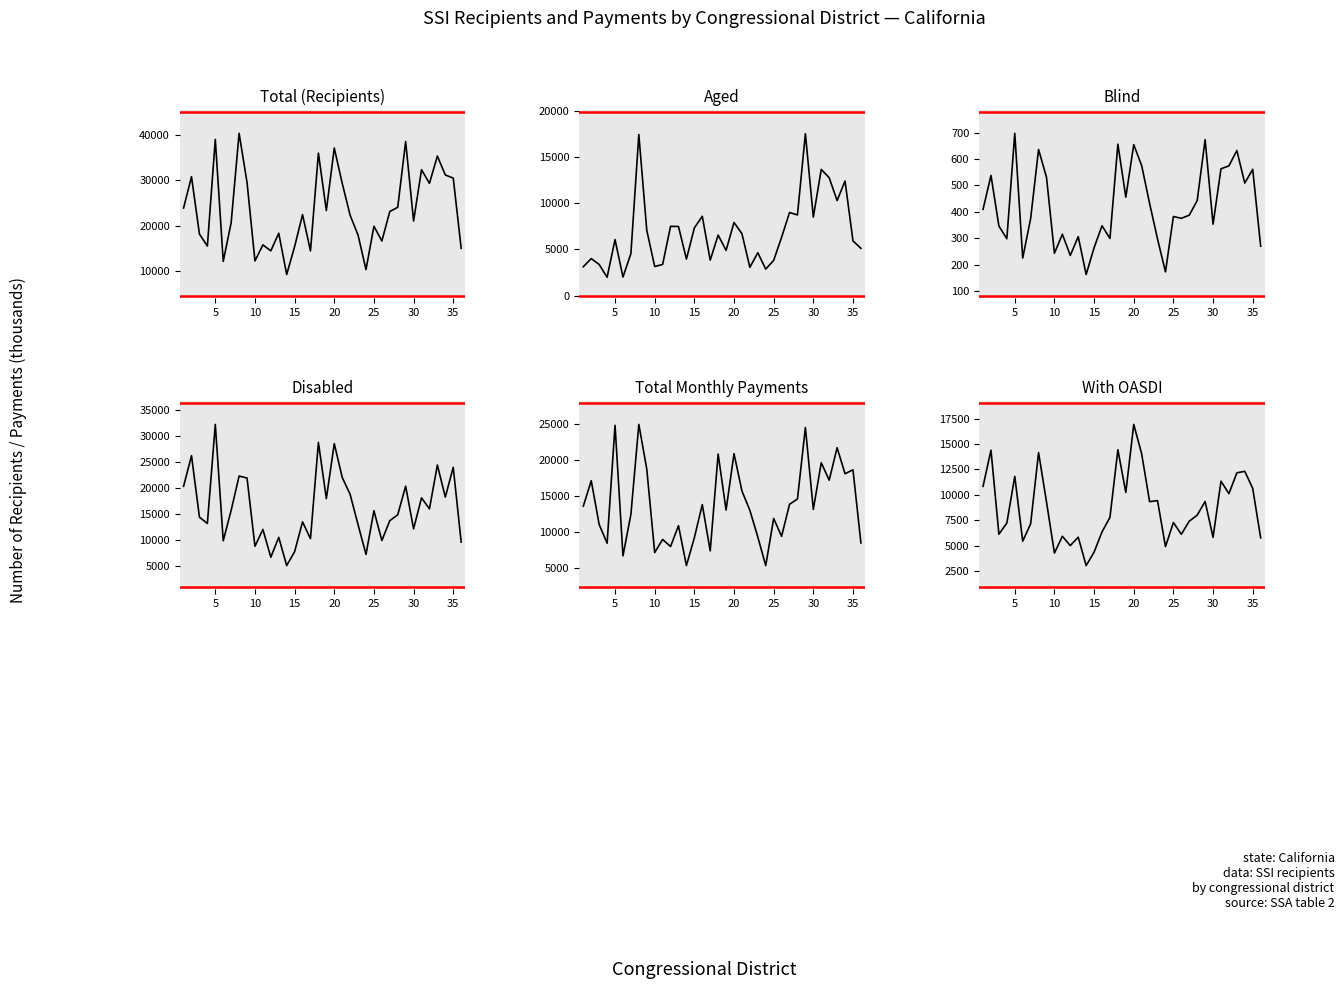

Which series has the largest range (max minus min)?

Total (Recipients)